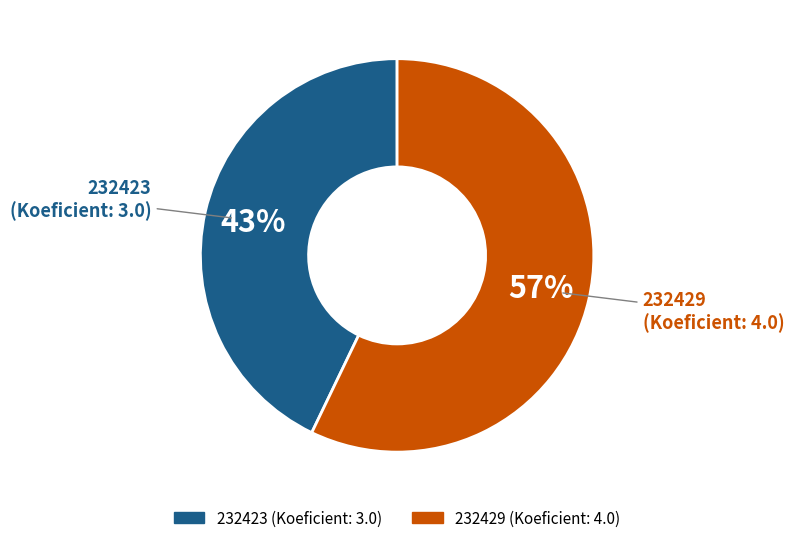

To the nearest percent, what portion does 232423 represent?

43%